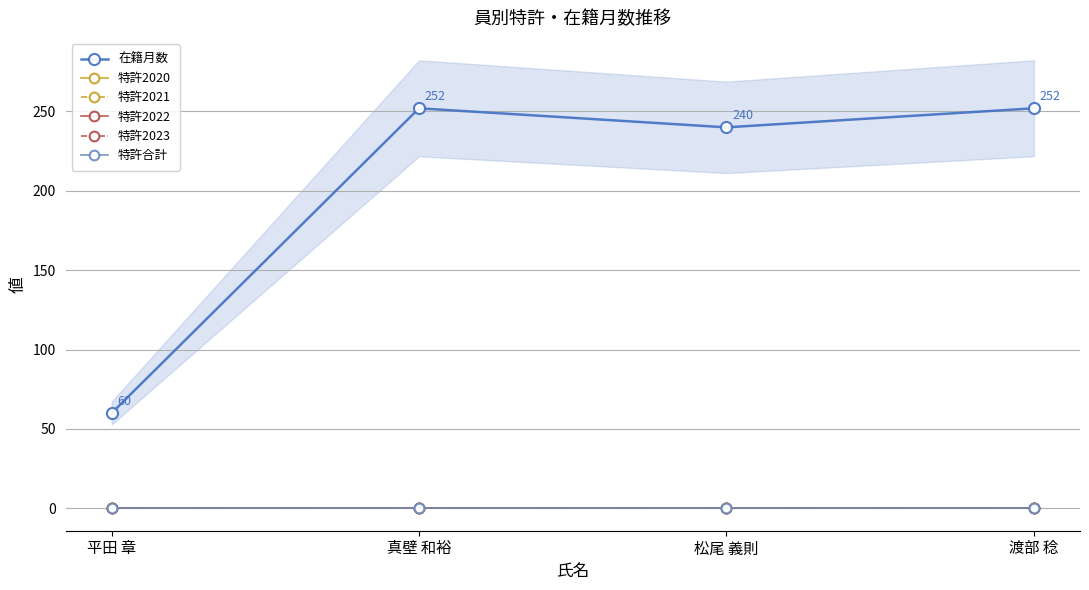

True or false: 特許2021 and 特許2023 cross at least once.

False